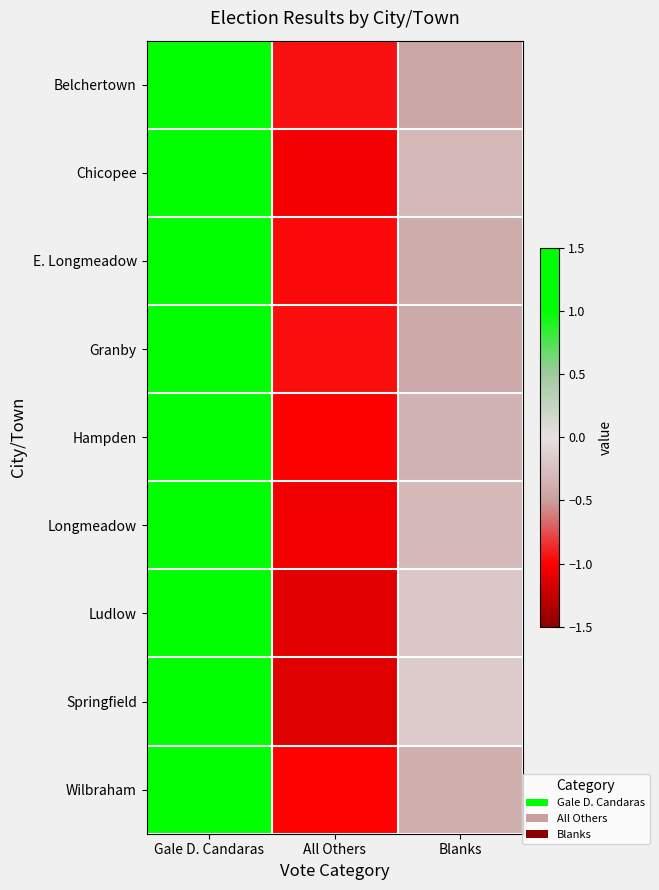

Reading right to left, extract all data points from this chart.

Belchertown: Blanks=-0.4	All Others=-0.9	Gale D. Candaras=1.4
Chicopee: Blanks=-0.3	All Others=-1.0	Gale D. Candaras=1.3
E. Longmeadow: Blanks=-0.4	All Others=-1.0	Gale D. Candaras=1.4
Granby: Blanks=-0.4	All Others=-1.0	Gale D. Candaras=1.4
Hampden: Blanks=-0.4	All Others=-1.0	Gale D. Candaras=1.4
Longmeadow: Blanks=-0.3	All Others=-1.0	Gale D. Candaras=1.3
Ludlow: Blanks=-0.2	All Others=-1.1	Gale D. Candaras=1.3
Springfield: Blanks=-0.2	All Others=-1.1	Gale D. Candaras=1.3
Wilbraham: Blanks=-0.4	All Others=-1.0	Gale D. Candaras=1.4